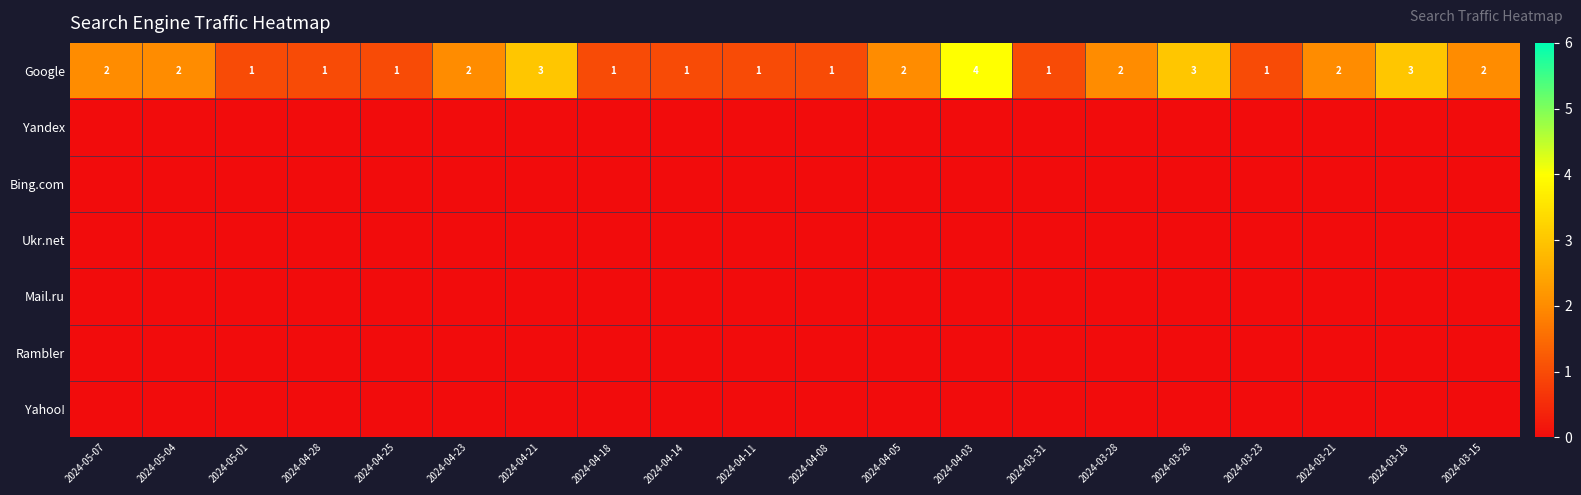

What is the difference between the maximum and minimum values in the Google series?

3